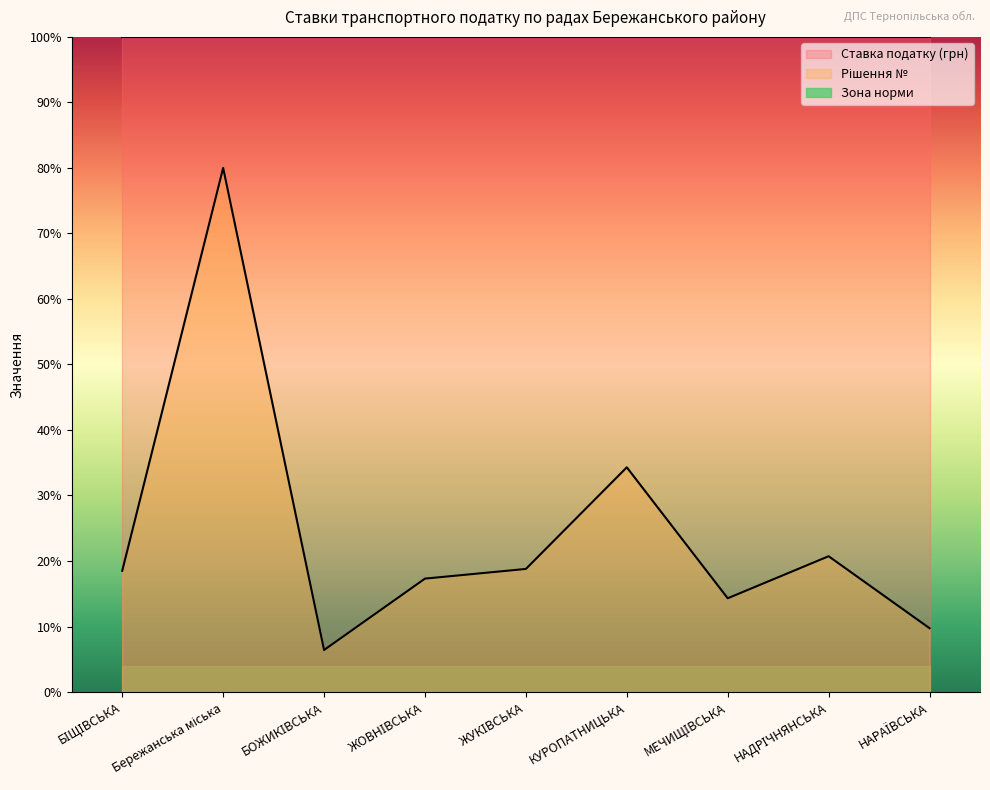

Reading left to right, what are all the values shown in this chart?

БІЩІВСЬКА=5090.6	Бережанська міська=22000.0	БОЖИКІВСЬКА=1764.6	ЖОВНІВСЬКА=4760.5	ЖУКІВСЬКА=5166.8	КУРОПАТНИЦЬКА=9432.2	МЕЧИЩІВСЬКА=3935.4	НАДРІЧНЯНСЬКА=5699.9	НАРАЇВСЬКА=2678.6